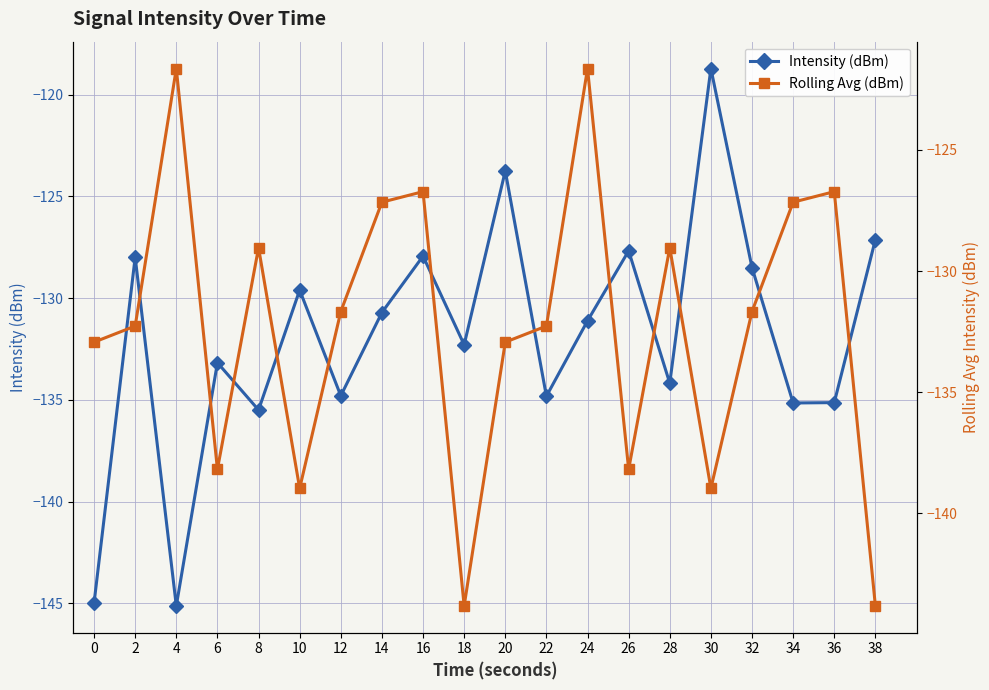

What is the sum of the Rolling Avg (dBm) values at 0 and 38?

-276.7